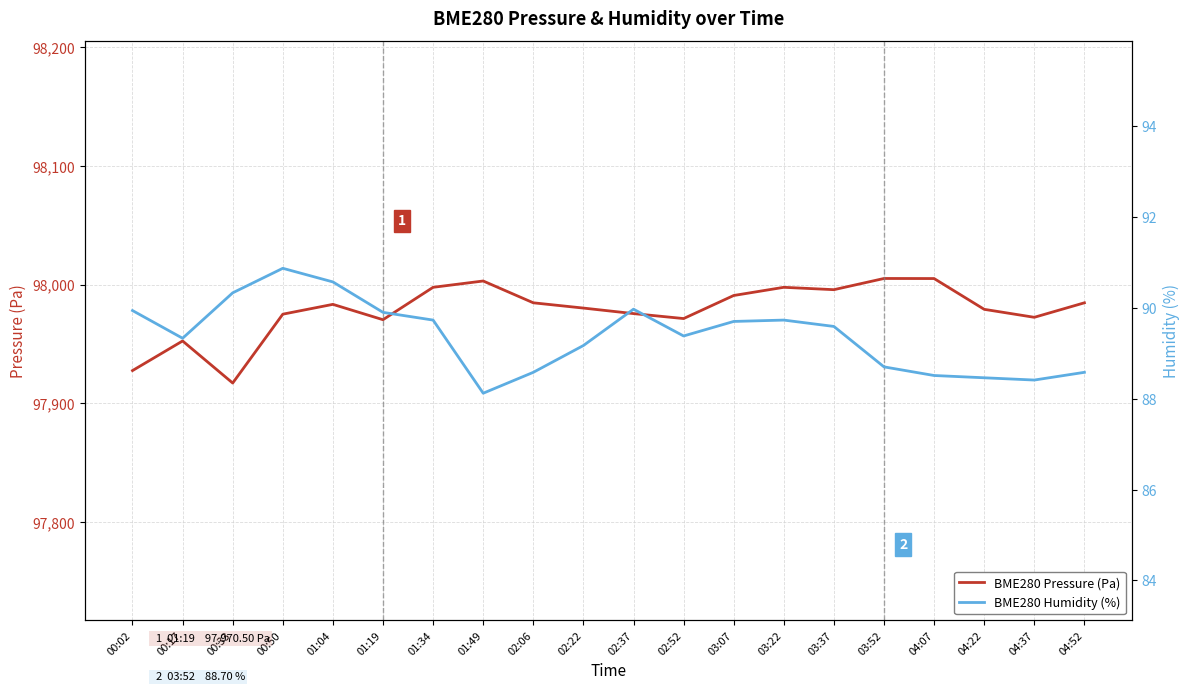

What is the value of the BME280 Pressure (Pa) point at the 12th from the left?

97971.5